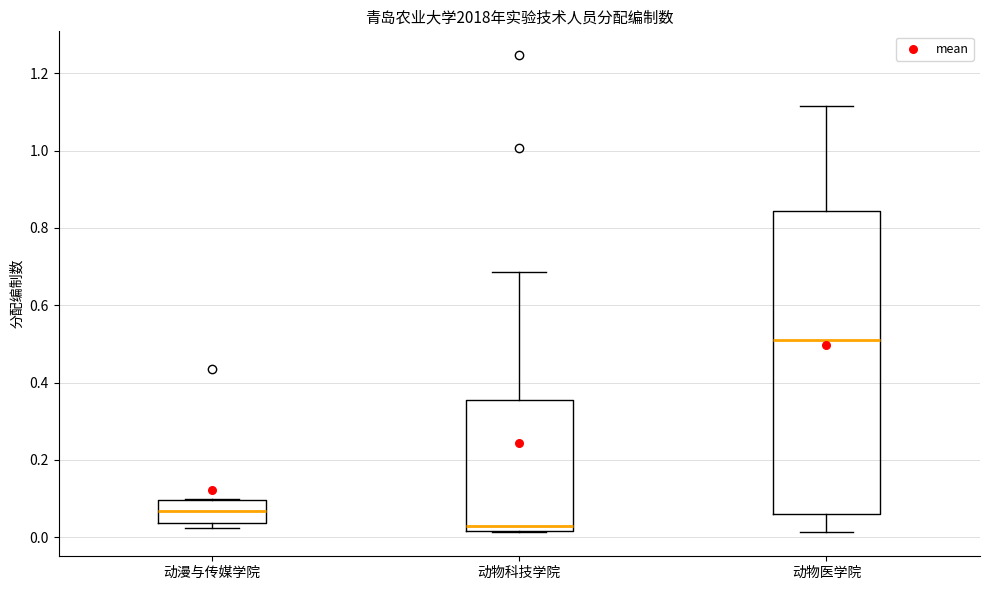

Which box has the lowest median line?

动物科技学院